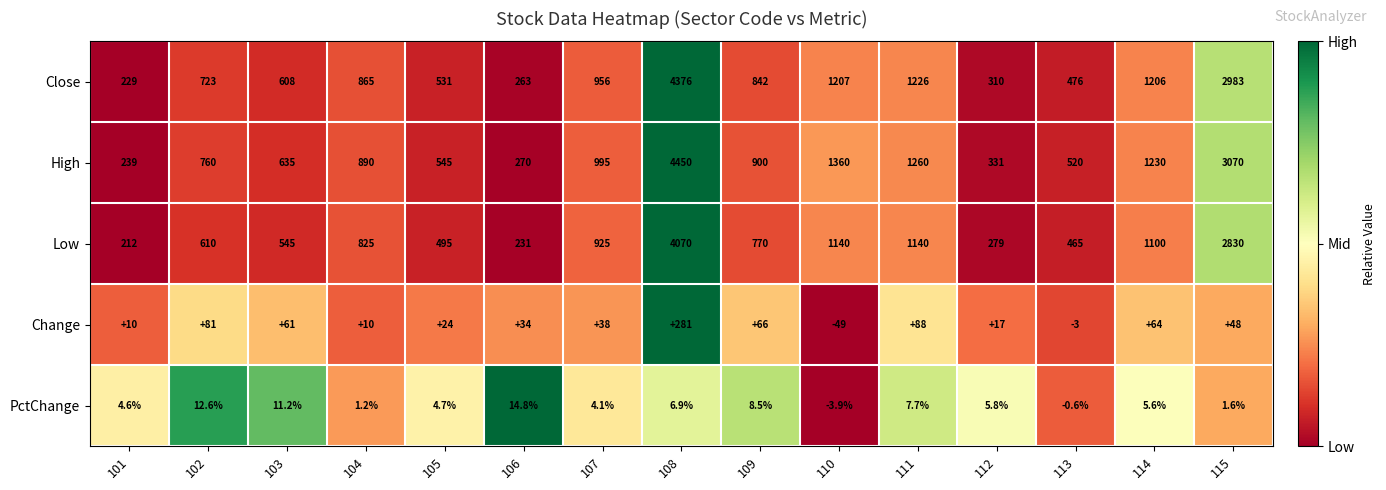

At which category is the sum across all series the highest?

108